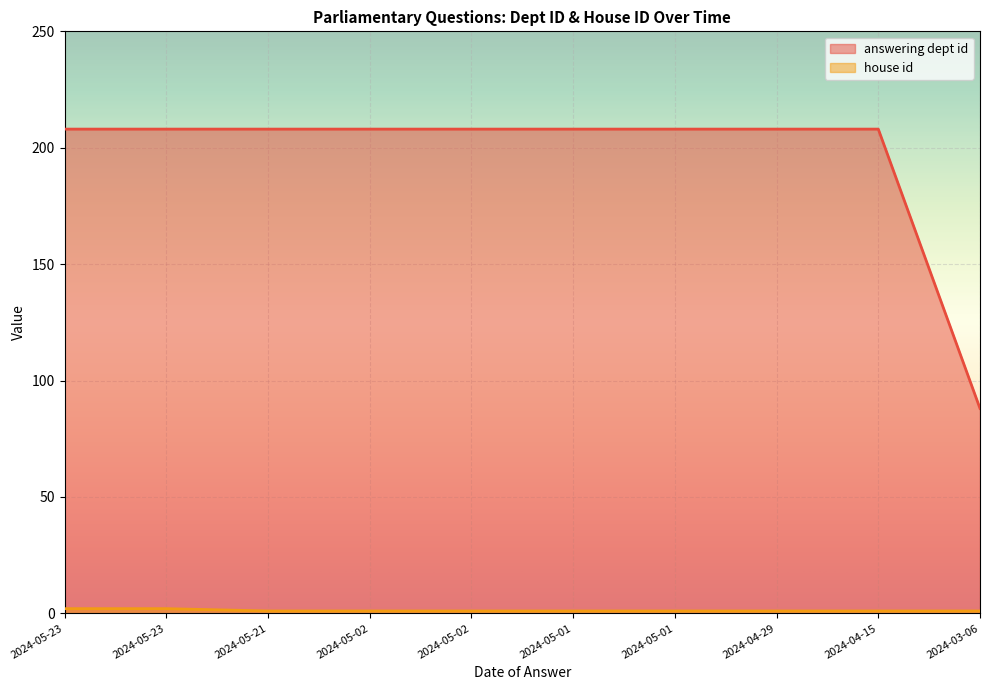

What are all the series names shown in the legend?

answering dept id, house id